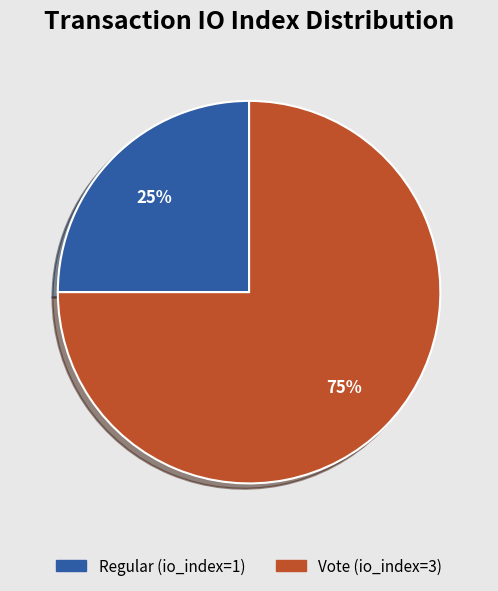

Do Vote (io_index=3) and Regular (io_index=1) together represent more than half of the pie?

Yes